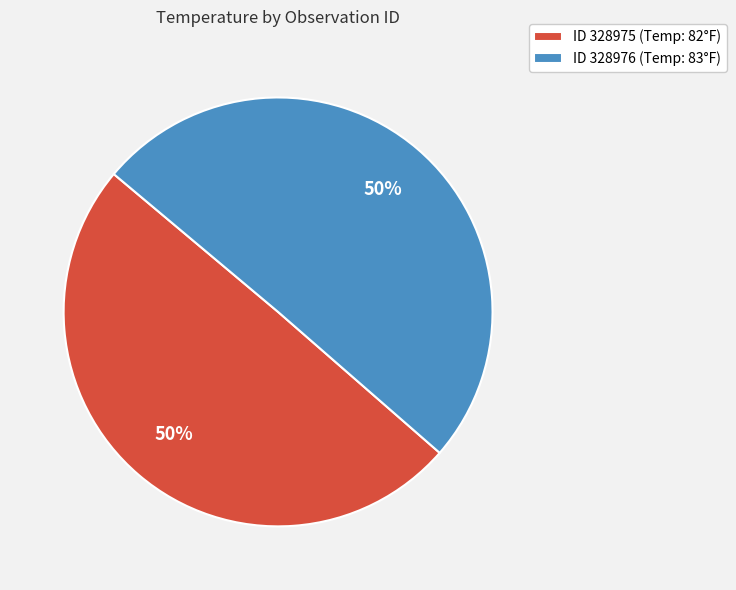

The ID 328975 (Temp: 82°F) slice represents 50% of the pie. True or false?

True